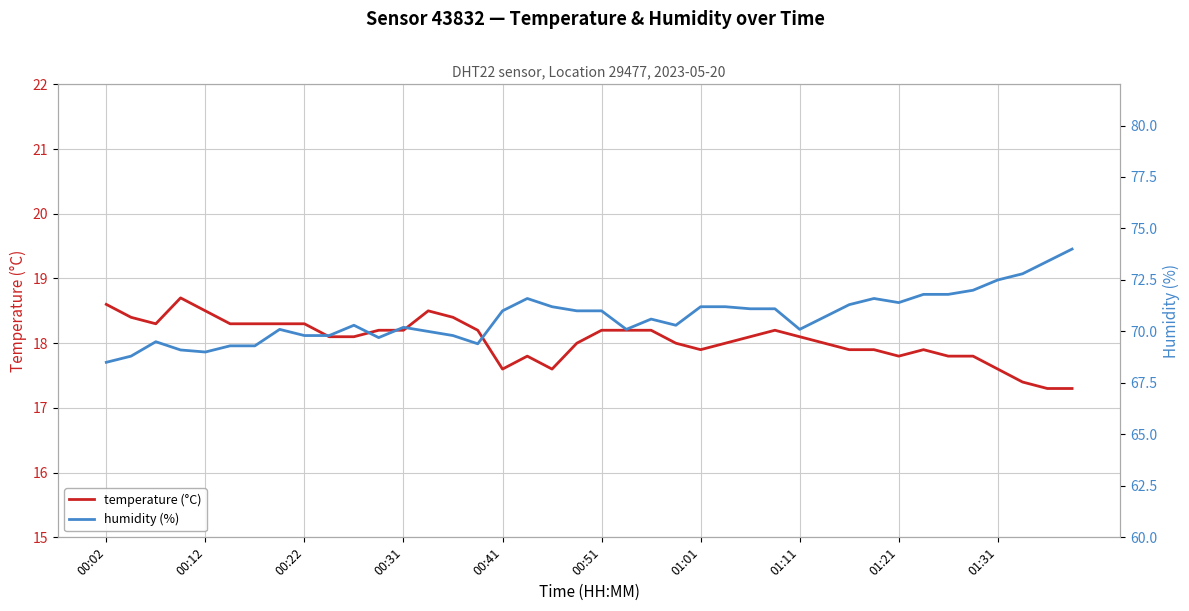

True or false: temperature (°C) and humidity (%) intersect in this chart.

False